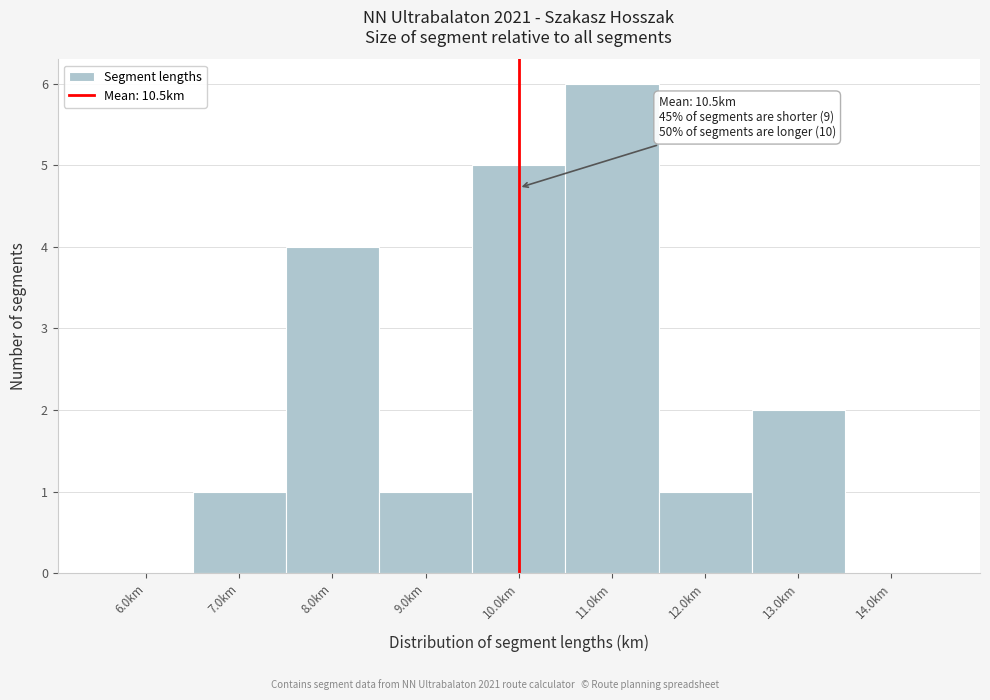

Reading left to right, list all the values displayed in this chart.

6.0km=0	7.0km=1	8.0km=4	9.0km=1	10.0km=5	11.0km=6	12.0km=1	13.0km=2	14.0km=0